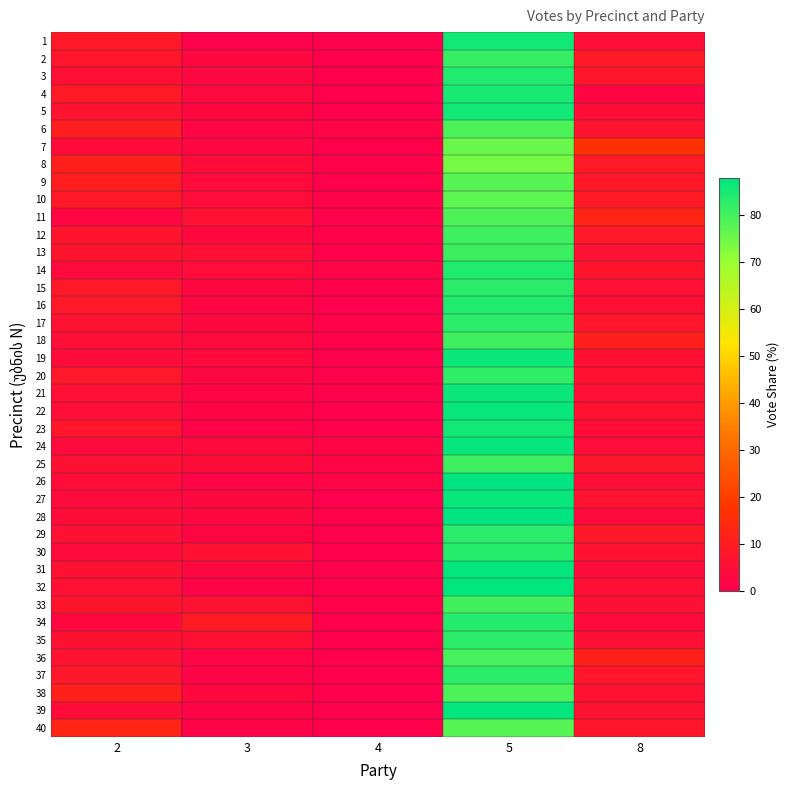

Reading left to right, what are all the values shown in this chart?

1: 2=8.9	3=0.5	4=0.0	5=85.7	8=4.9
2: 2=7.2	3=2.7	4=0.0	5=81.4	8=8.7
3: 2=5.5	3=2.5	4=0.4	5=84.0	8=7.6
4: 2=9.2	3=3.4	4=0.0	5=85.1	8=2.4
5: 2=6.7	3=3.0	4=0.0	5=85.8	8=4.5
6: 2=10.6	3=2.0	4=1.6	5=79.1	8=6.7
7: 2=4.5	3=2.4	4=0.4	5=75.7	8=17.0
8: 2=11.6	3=4.3	4=1.0	5=74.4	8=8.7
9: 2=10.3	3=3.4	4=0.4	5=77.6	8=8.2
10: 2=8.8	3=4.3	4=0.9	5=77.0	8=9.1
11: 2=2.2	3=5.9	4=0.6	5=78.7	8=12.7
12: 2=7.1	3=3.1	4=0.9	5=80.6	8=8.3
13: 2=7.0	3=5.8	4=0.4	5=80.7	8=6.2
14: 2=3.5	3=4.2	4=1.4	5=84.0	8=7.0
15: 2=8.3	3=2.7	4=0.6	5=82.7	8=5.7
16: 2=8.4	3=2.3	4=0.3	5=83.9	8=5.2
17: 2=6.5	3=2.9	4=0.7	5=82.4	8=7.6
18: 2=4.8	3=3.1	4=0.7	5=80.4	8=11.0
19: 2=4.4	3=3.2	4=0.3	5=86.3	8=5.7
20: 2=8.1	3=2.6	4=0.6	5=82.2	8=6.5
21: 2=5.7	3=1.7	4=0.5	5=86.5	8=5.7
22: 2=5.0	3=1.9	4=0.0	5=86.8	8=6.4
23: 2=7.7	3=1.4	4=0.7	5=85.8	8=4.5
24: 2=3.4	3=3.4	4=1.7	5=86.9	8=4.5
25: 2=5.9	3=4.6	4=1.6	5=80.5	8=7.5
26: 2=4.7	3=1.5	4=1.5	5=87.6	8=4.7
27: 2=3.6	3=2.8	4=0.3	5=86.8	8=6.6
28: 2=4.8	3=2.9	4=1.0	5=87.9	8=3.5
29: 2=6.0	3=2.2	4=0.3	5=82.9	8=8.5
30: 2=3.8	3=6.0	4=0.6	5=83.3	8=6.3
31: 2=6.2	3=2.5	4=0.0	5=87.3	8=4.0
32: 2=5.7	3=1.3	4=0.5	5=87.2	8=5.2
33: 2=6.9	3=6.3	4=0.9	5=80.2	8=5.7
34: 2=2.9	3=9.4	4=0.4	5=83.7	8=3.6
35: 2=6.4	3=5.4	4=0.3	5=82.4	8=5.4
36: 2=6.9	3=1.6	4=0.3	5=79.7	8=11.4
37: 2=8.1	3=1.6	4=0.3	5=82.5	8=7.5
38: 2=11.5	3=3.1	4=0.0	5=79.3	8=6.2
39: 2=4.4	3=1.5	4=0.3	5=87.3	8=6.5
40: 2=12.9	3=1.1	4=0.6	5=77.7	8=7.7